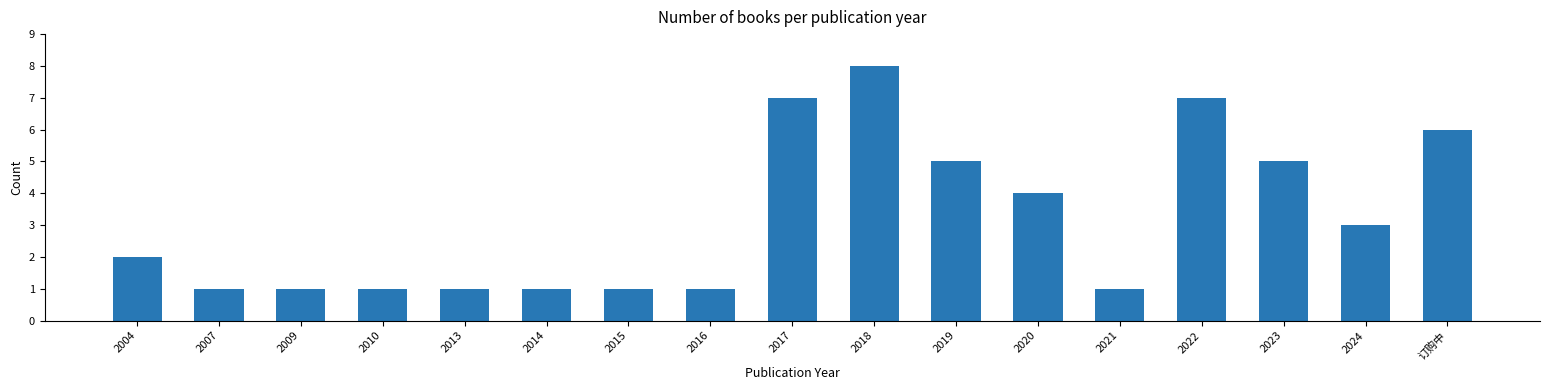

Which has a higher value, 订购中 or 2007?

订购中